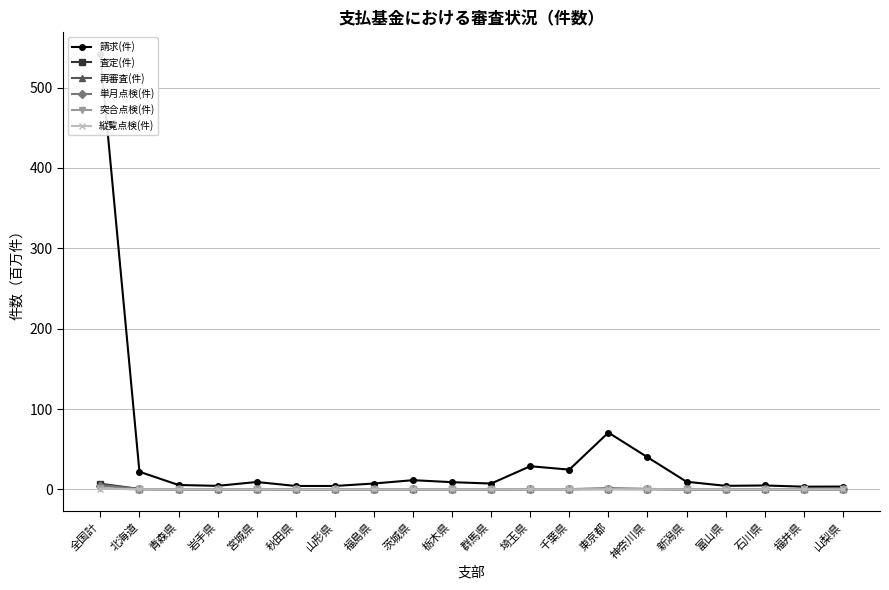

How many lines are shown in the chart?

6